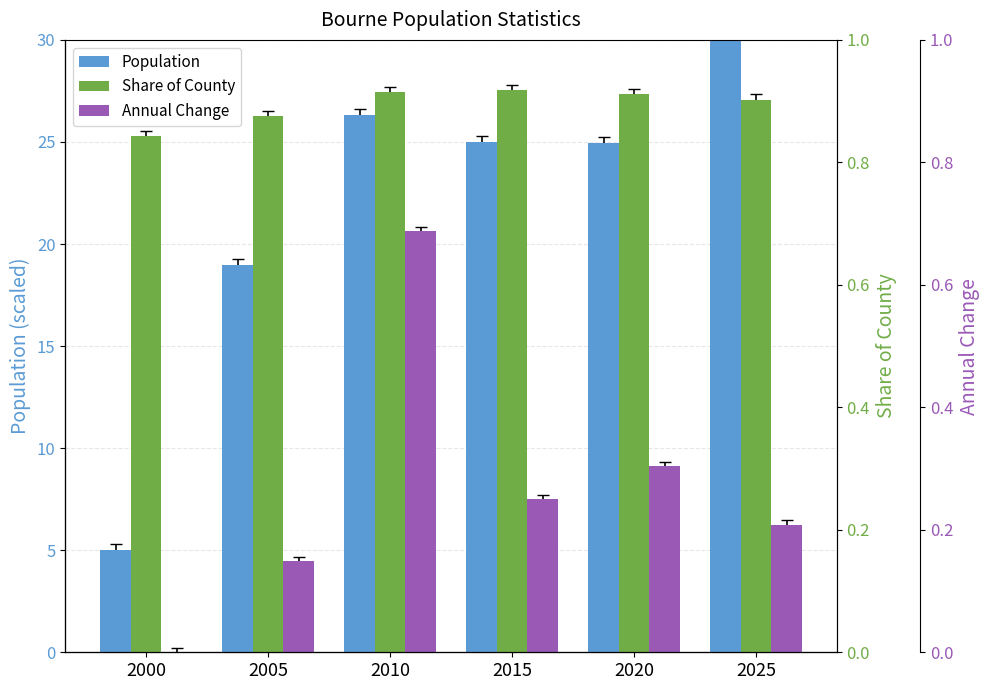

Is it true that Population equals 25.0 at 2015?

True